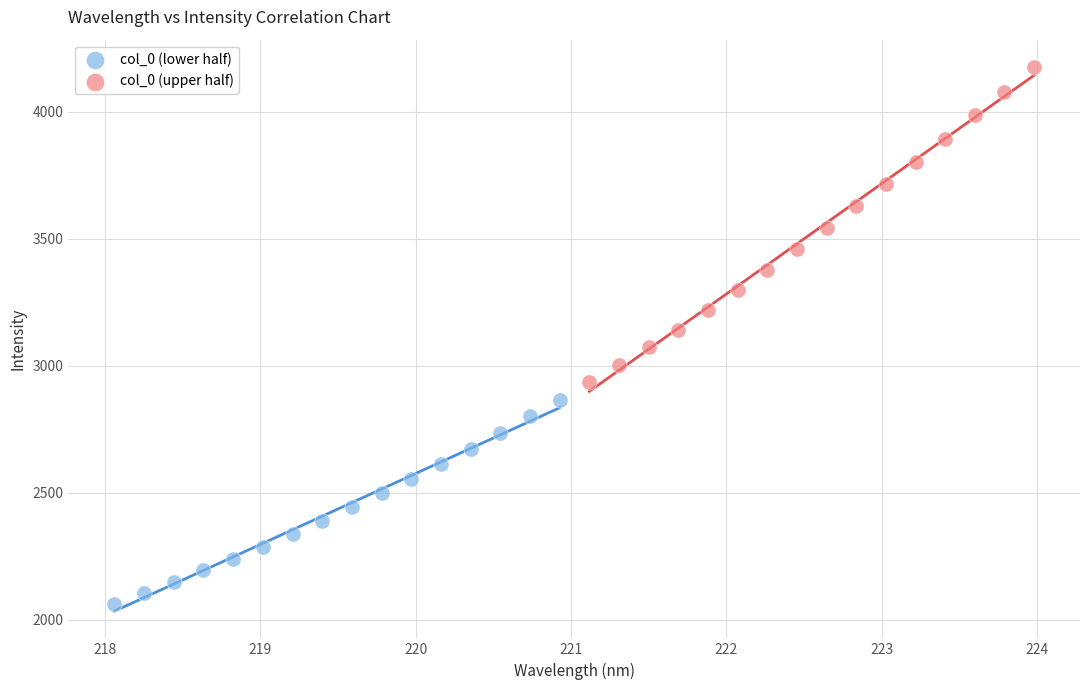

Which series reaches the maximum Y coordinate?

col_0 (upper half)